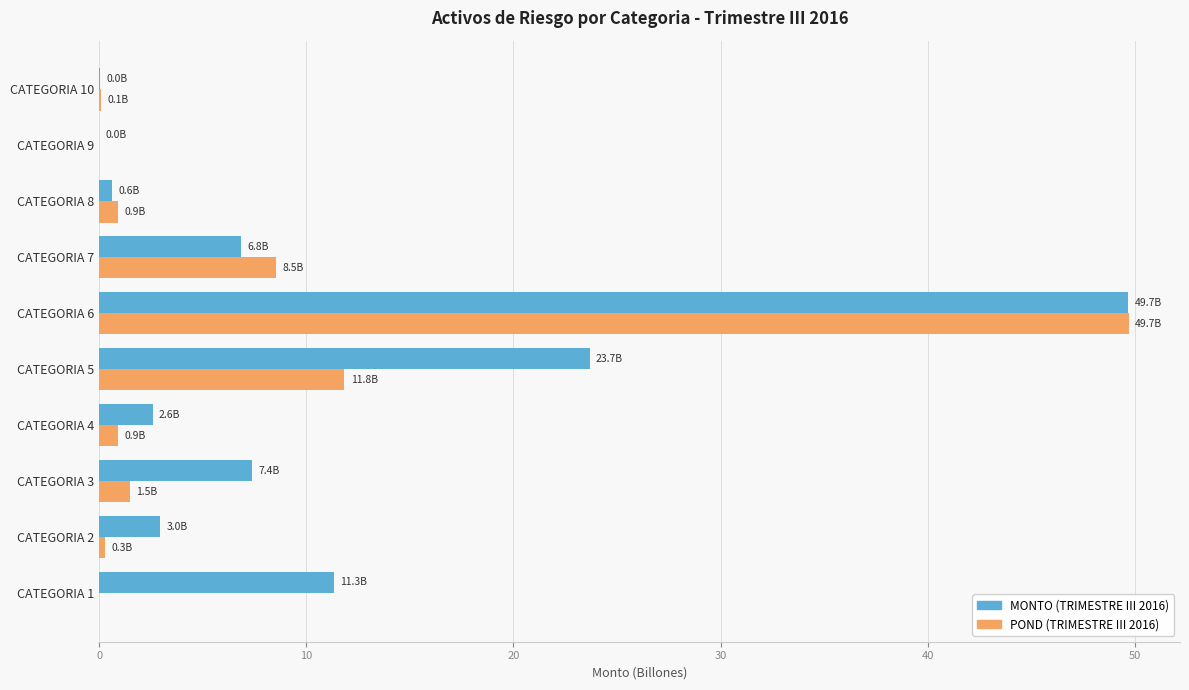

Is the value of POND (TRIMESTRE III 2016) at CATEGORIA 7 greater than the value of MONTO (TRIMESTRE III 2016) at CATEGORIA 1?

No